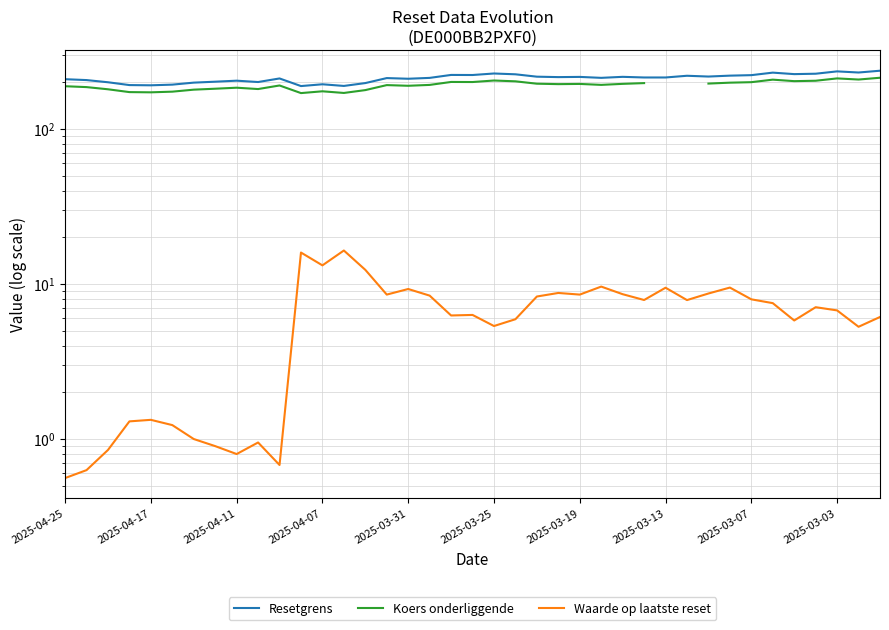

What is the difference between the maximum and minimum values in the Resetgrens series?

48.5